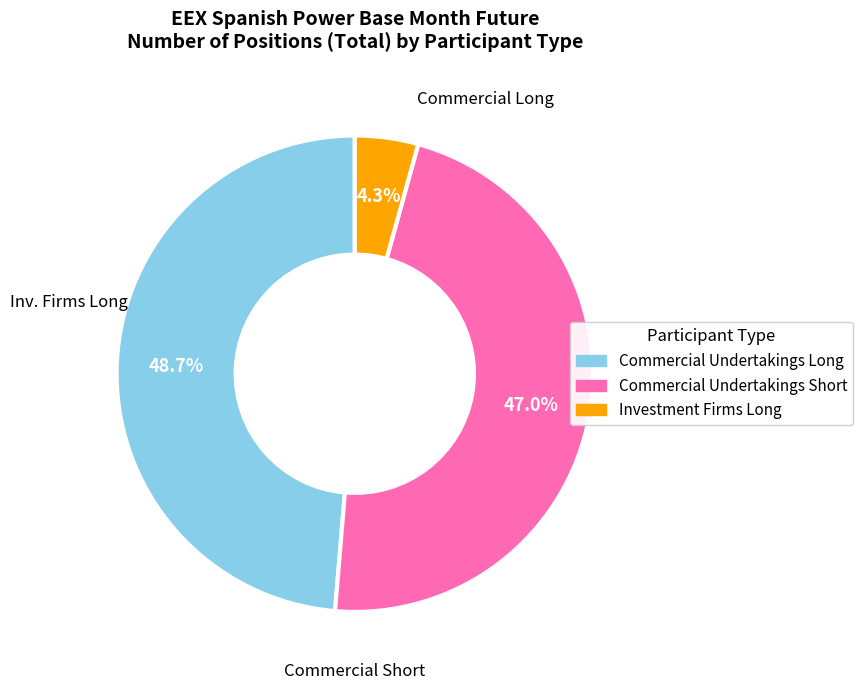

Which category has the smallest portion of the pie?

Investment Firms Long